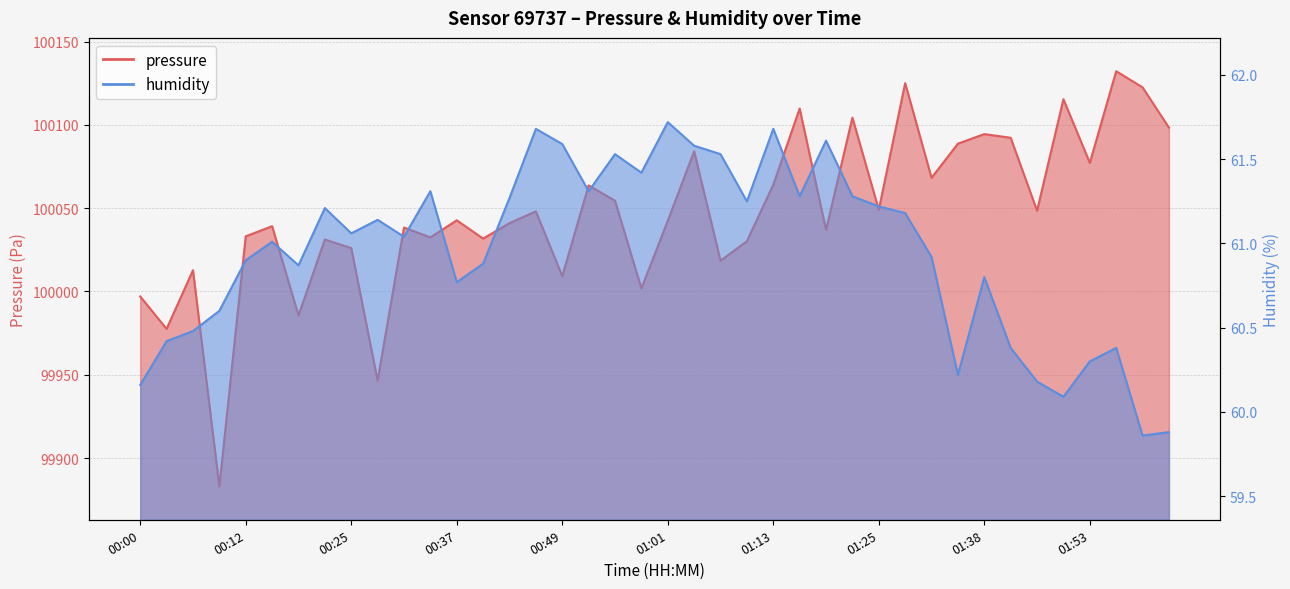

What are all the series names shown in the legend?

pressure, humidity